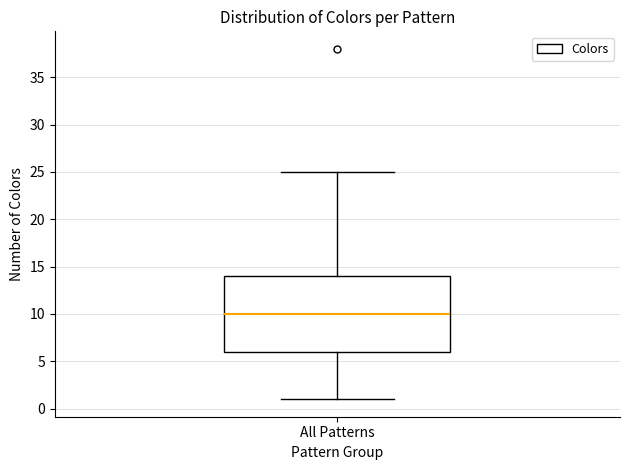

Transcribe this box plot: give where the median line is, the range the box spans, and where the two whiskers end, as read against the y-axis. The values are not printed on the chart, so give them approximately, as read against the axis.

median 10, box 6 to 14, whiskers 1 to 25